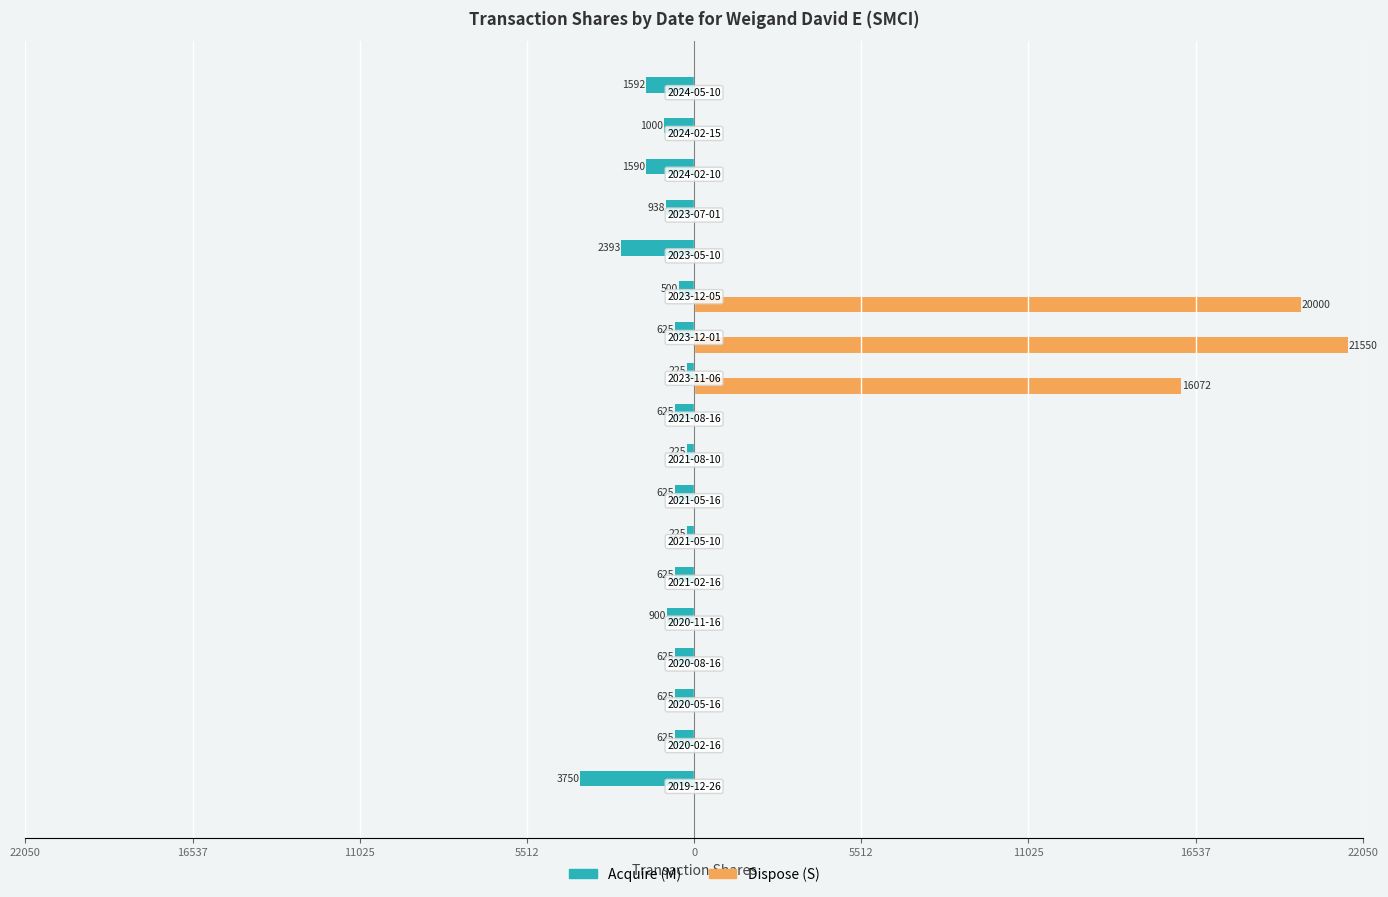

What are all the series names shown in the legend?

Acquire (M), Dispose (S)